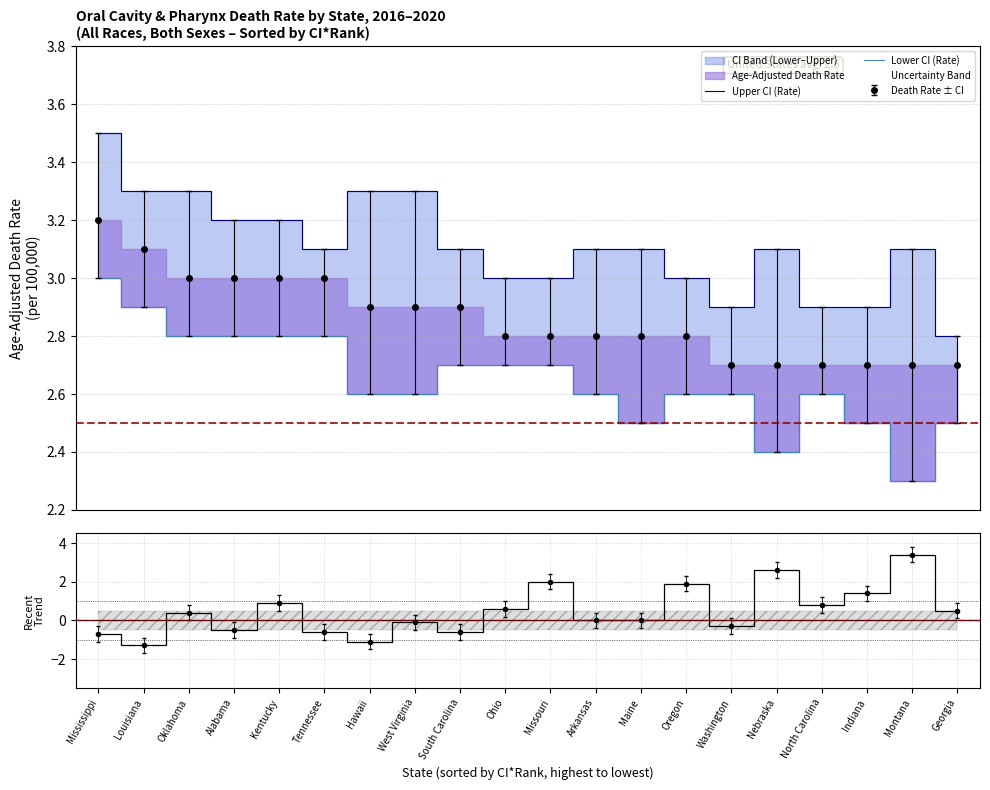

Count the Upper CI (Rate) values in the range 3 to 4.

16